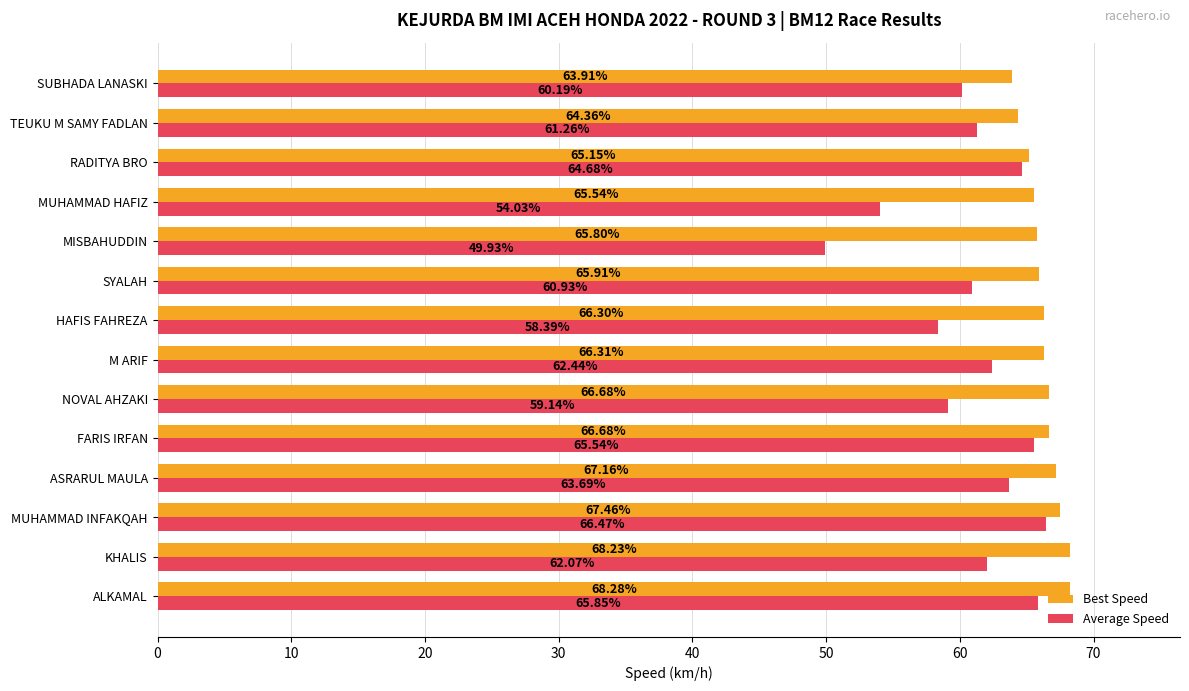

How many data points does each series have?

14